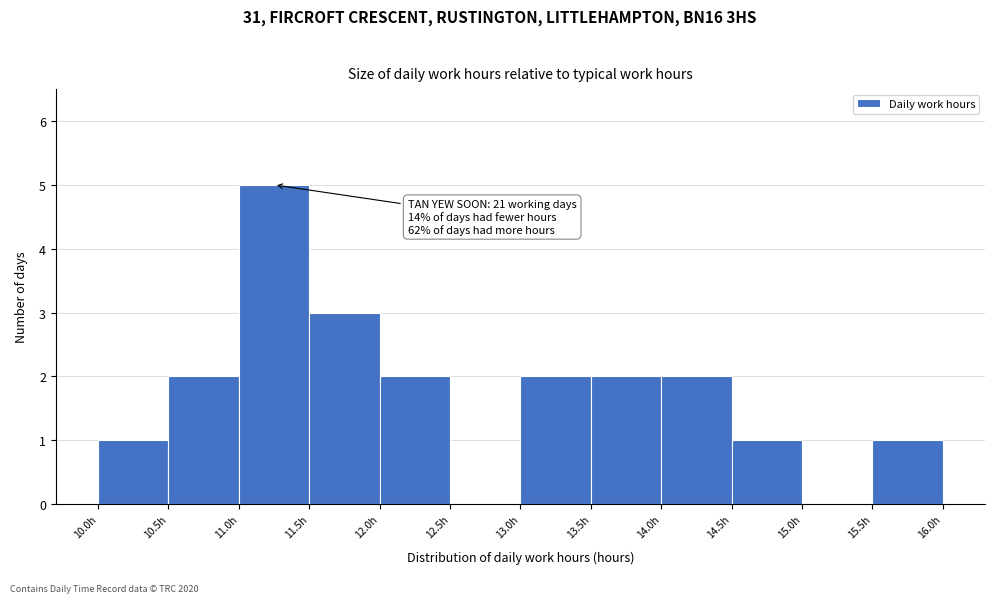

Which range on the x-axis has the tallest bar?

11.0 to 11.5